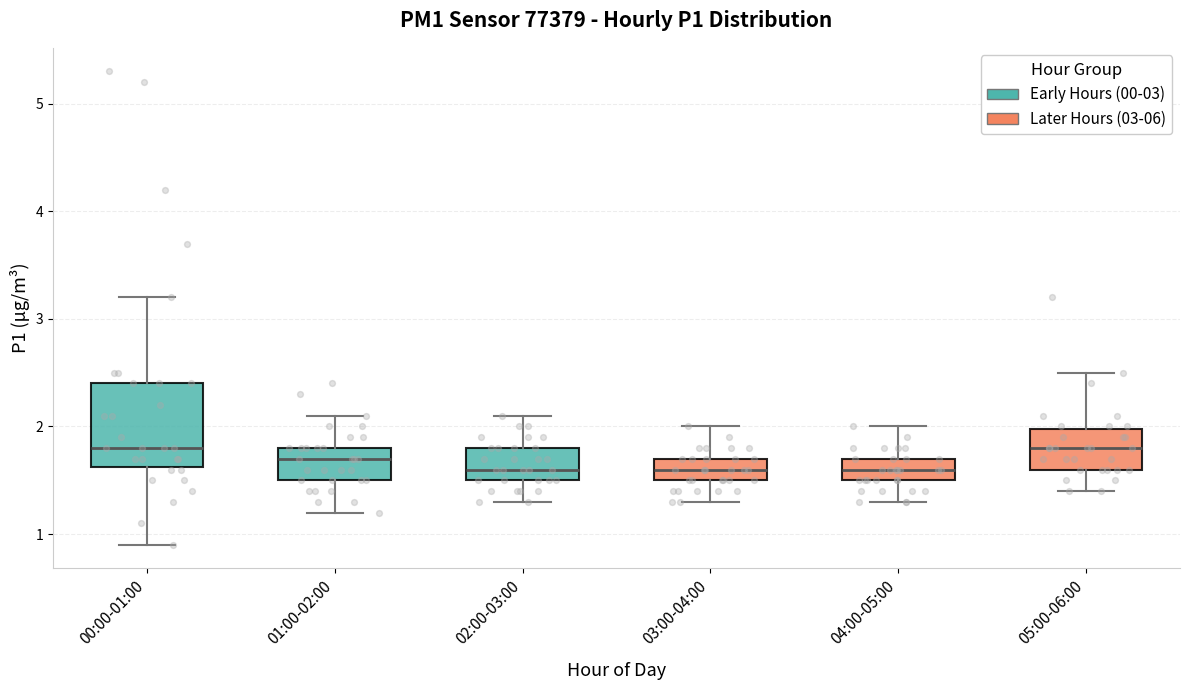

Where does the median line of the box for 03:00-04:00 sit on the y-axis? The values are not printed on the chart, so give them approximately, as read against the axis.

1.6